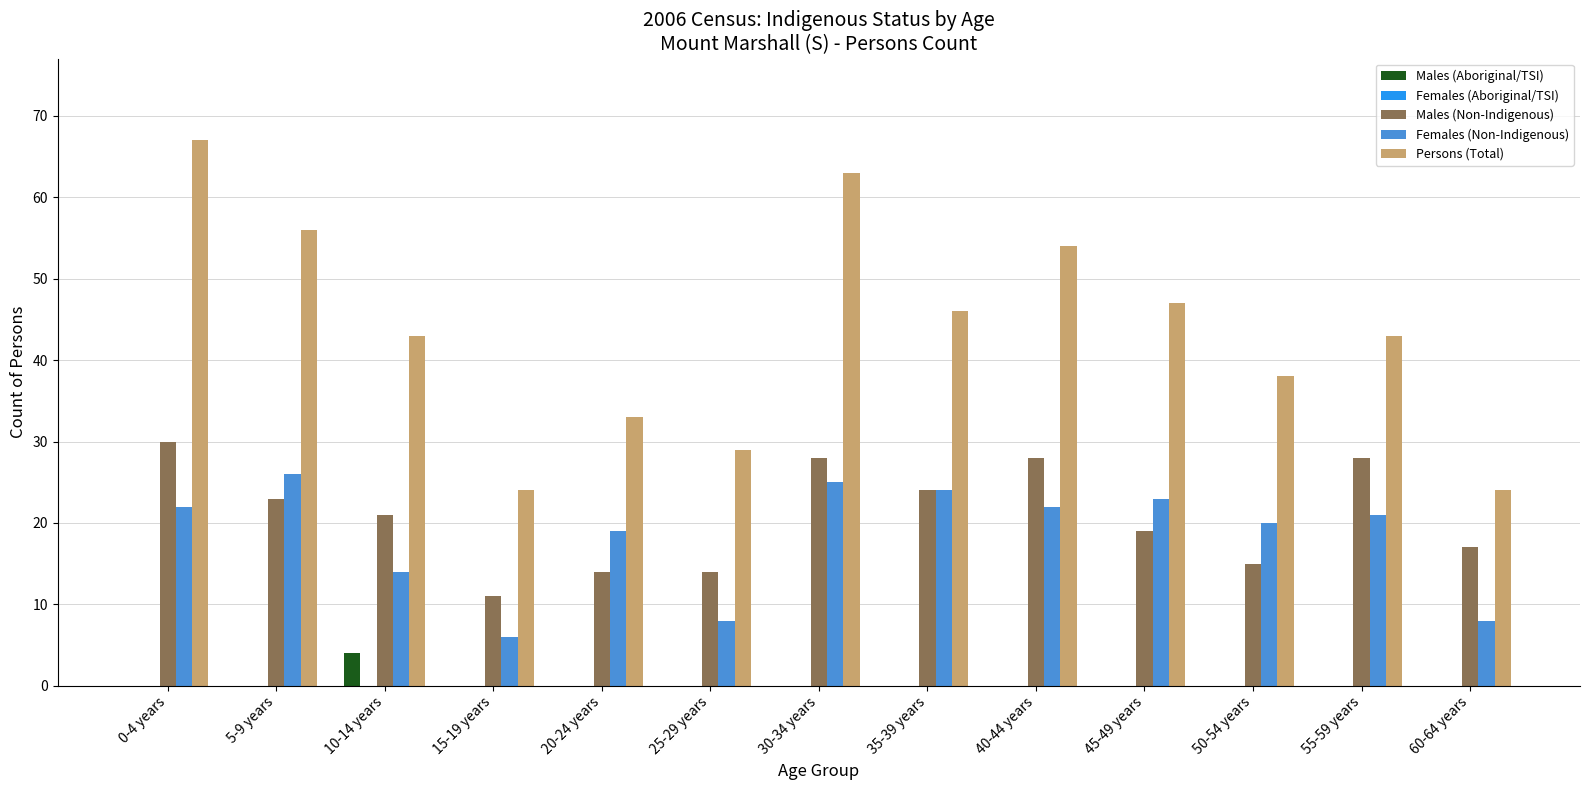

At which category is the sum across all series the highest?

0-4 years